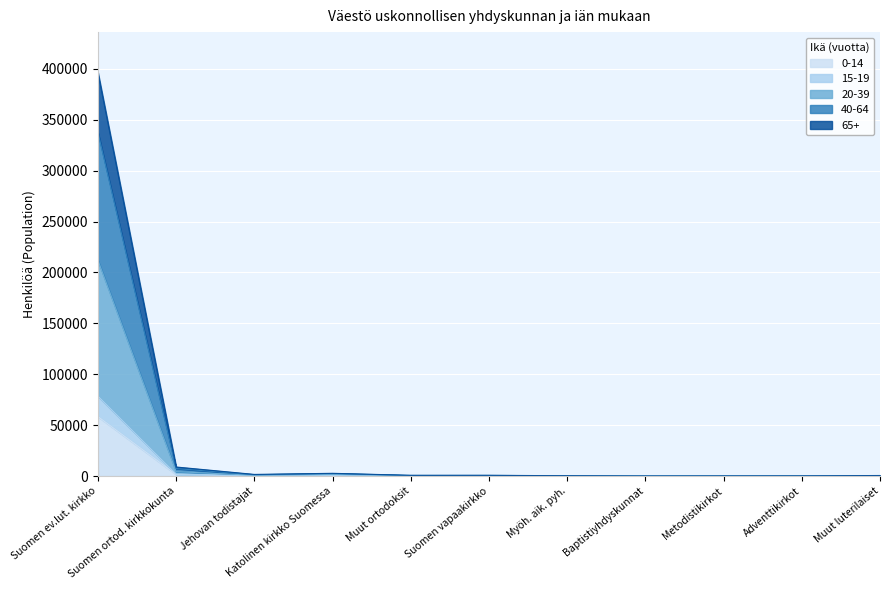

What is the difference between the 20-39 values at Myöh. aik. pyh. and Muut luterilaiset?

36